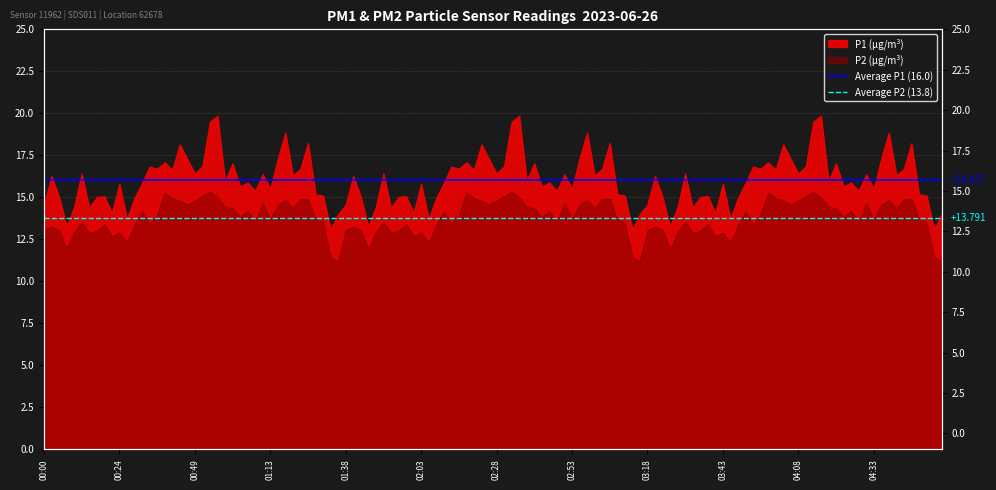

Which series has the largest total across all categories?

Average P1 (16.0)